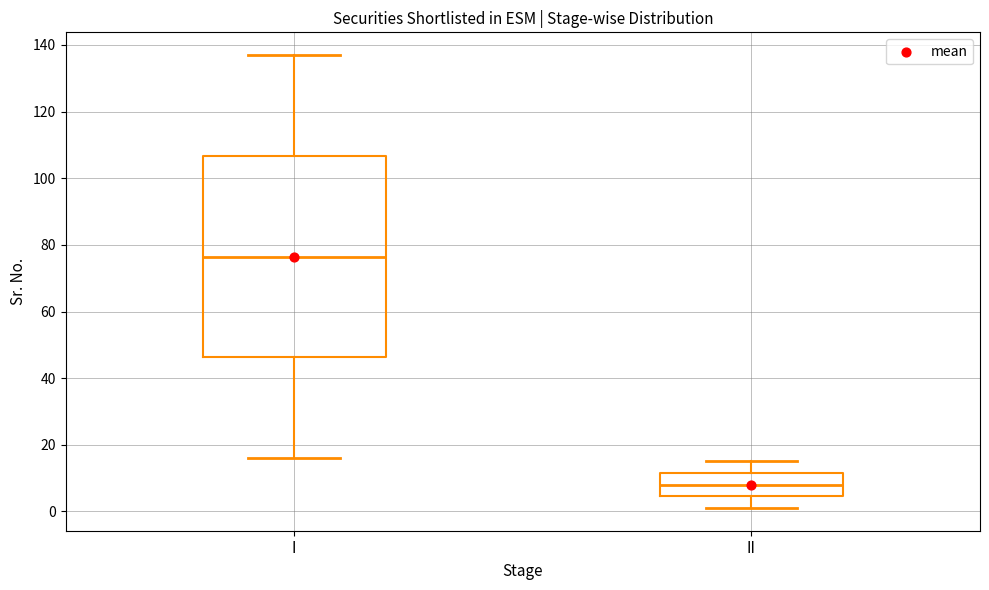

Comparing the boxes themselves (not the whiskers), which one is the tallest?

I